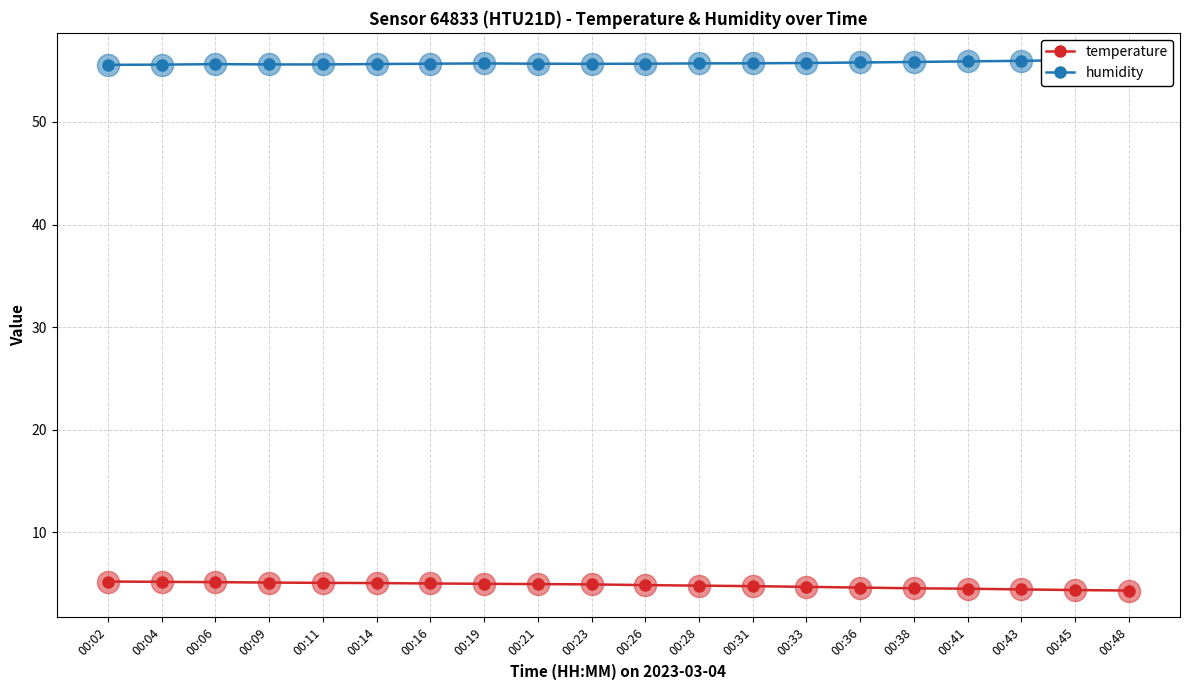

Which series contains the lowest Y value?

temperature